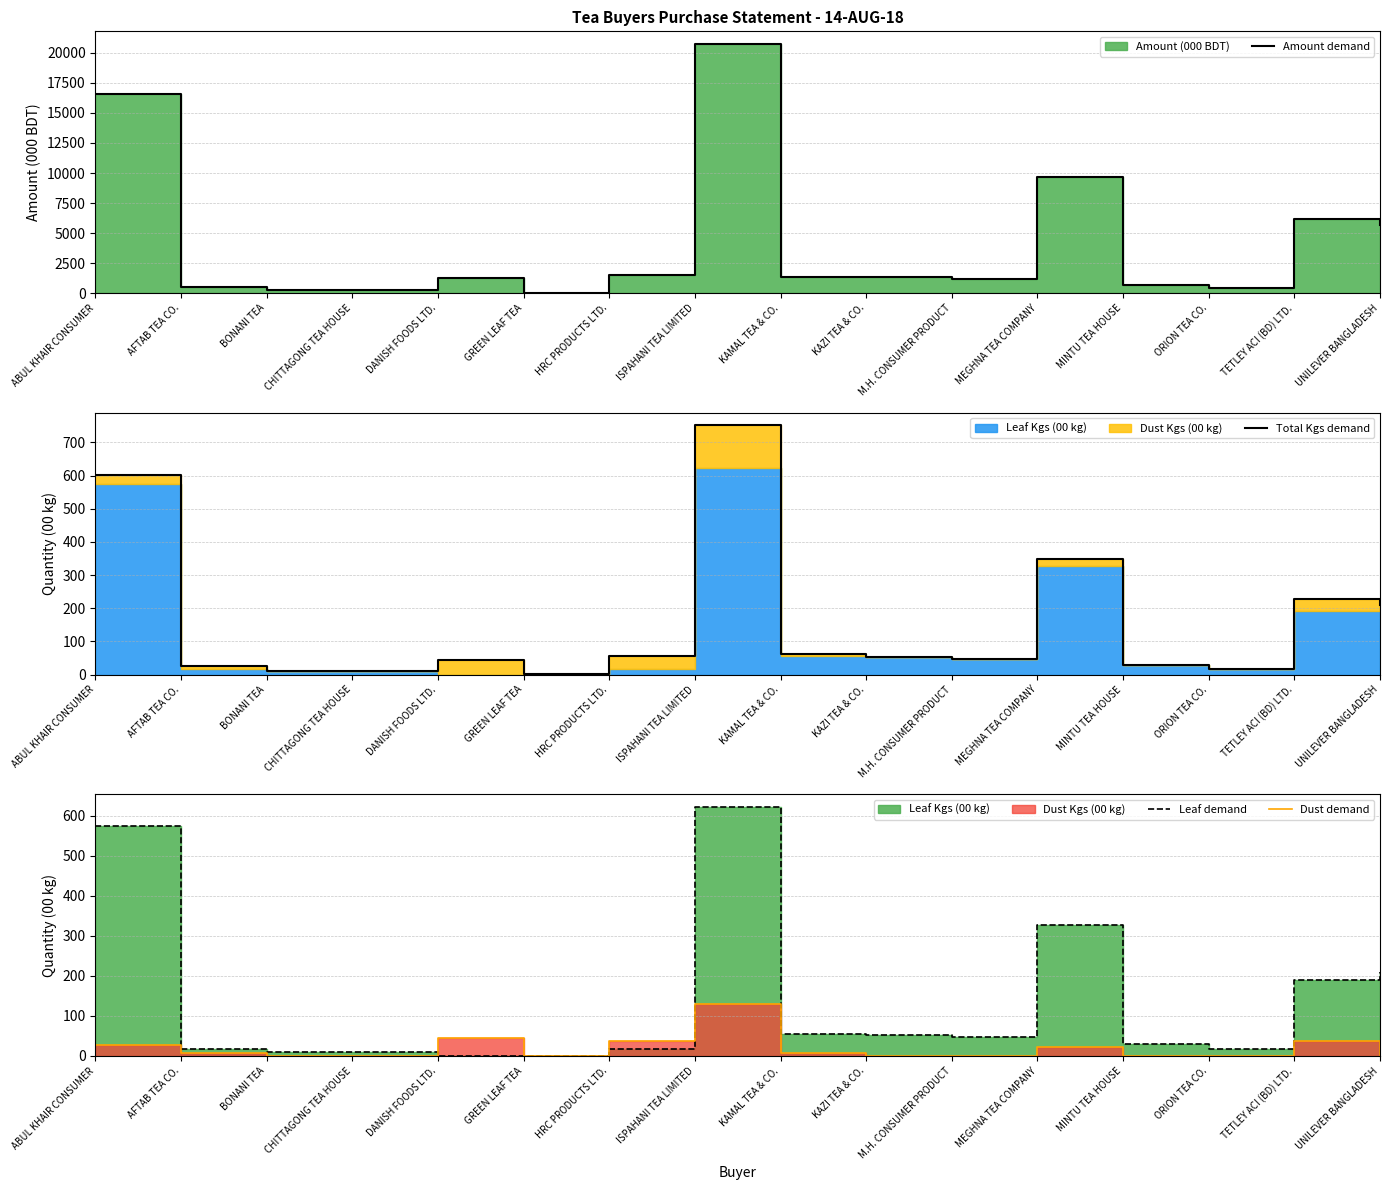

Does the chart display data point markers on the line(s)?

No